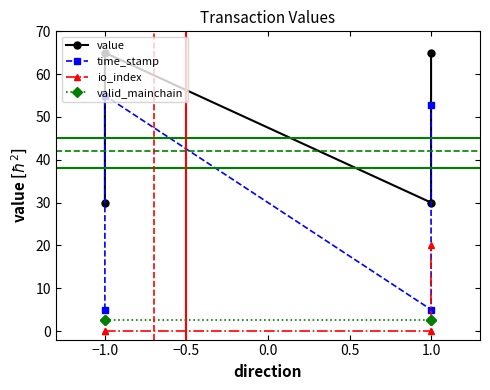

Is this an area chart (filled region under the line)?

No